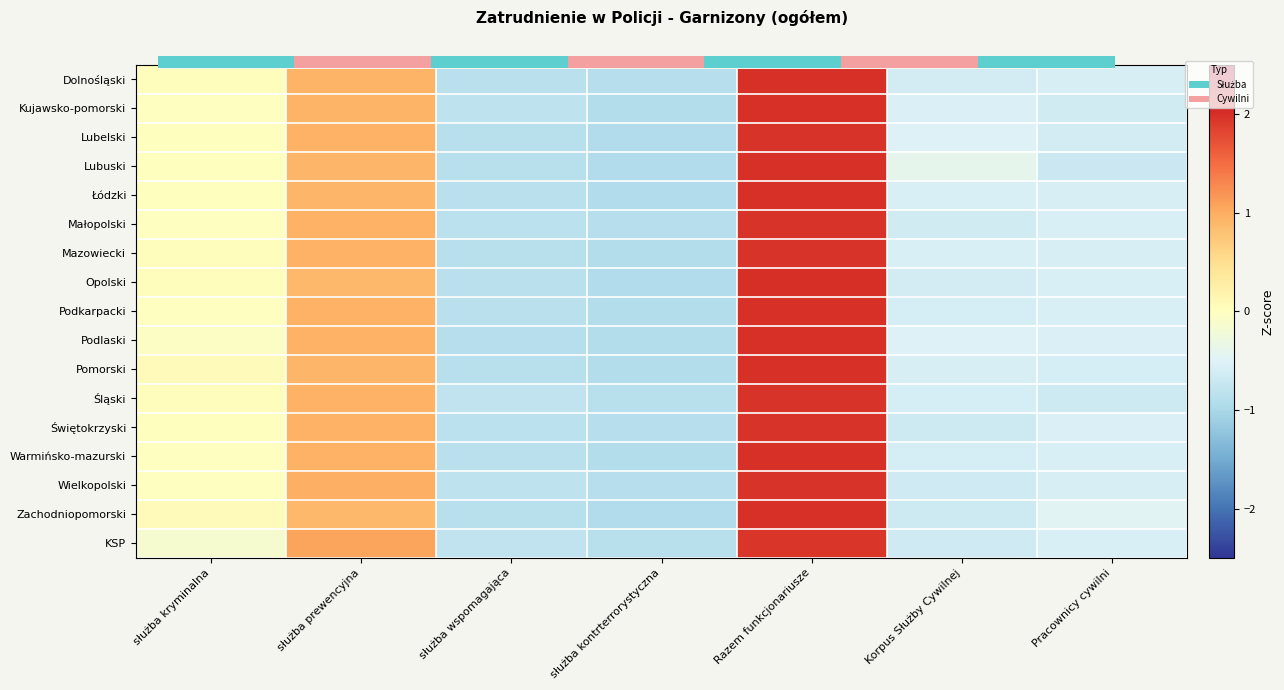

What is the difference between the Pomorski values at służba prewencyjna and Korpus Służby Cywilnej?

1.5